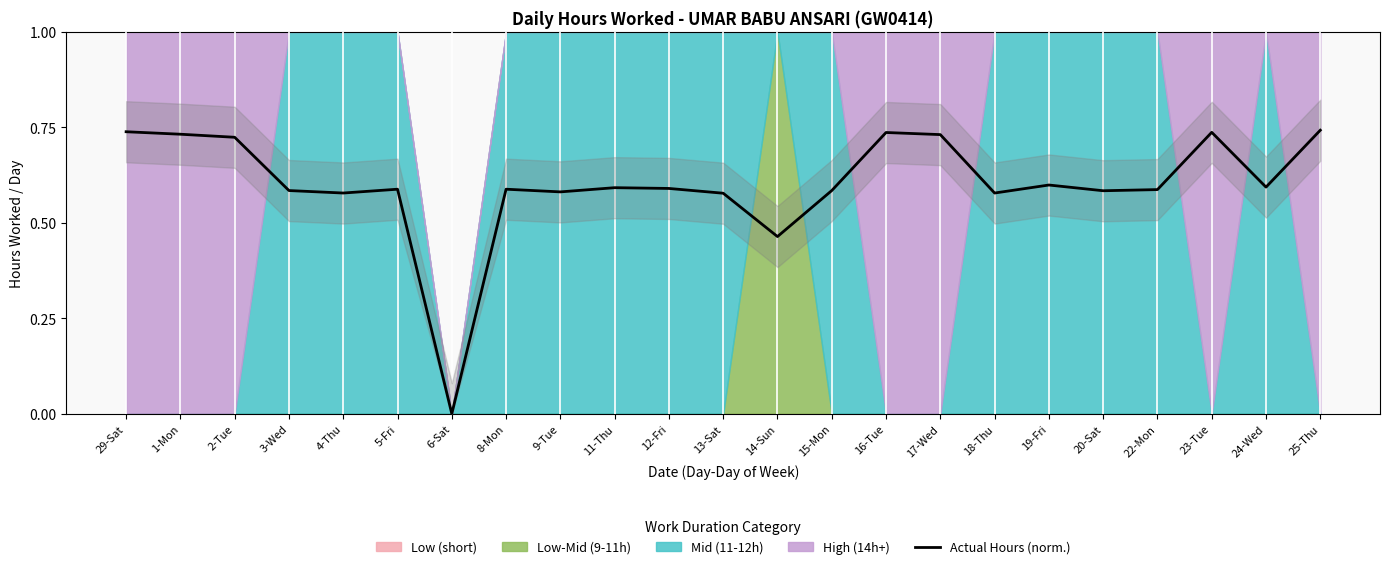

At which label is the value closest to 0?

6-Sat